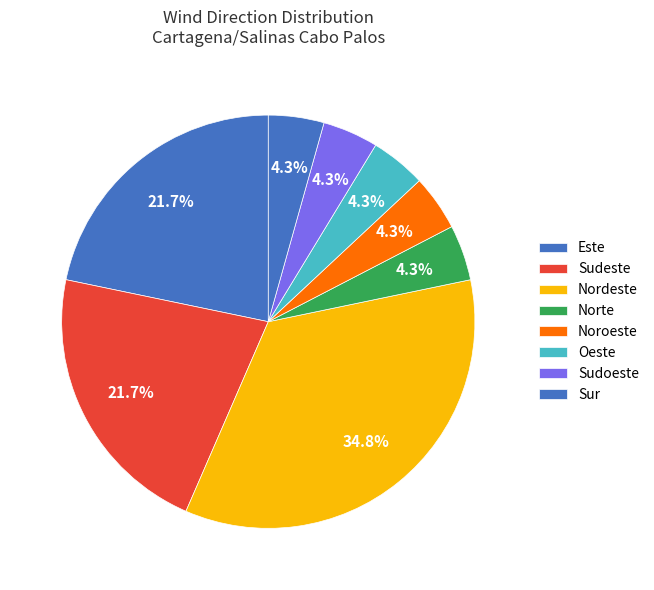

How many slices are in this pie chart?

8